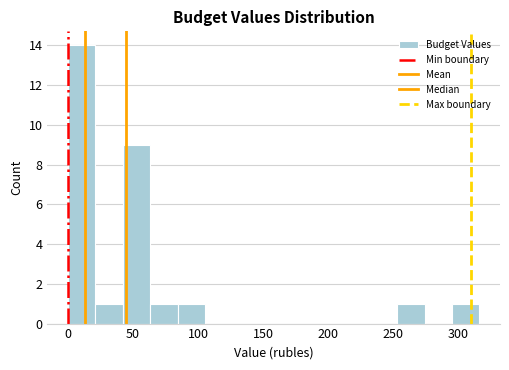

What is the height of the bar covering 85 to 105 on the x-axis? Neither the bar edges nor the heights are printed on the chart, so give them approximately, as read against the axes.

1